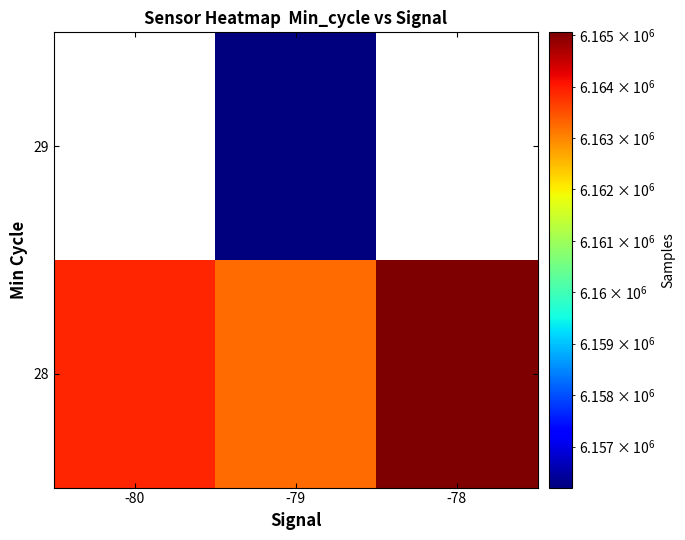

Which label corresponds to the smallest value in the chart?

-79